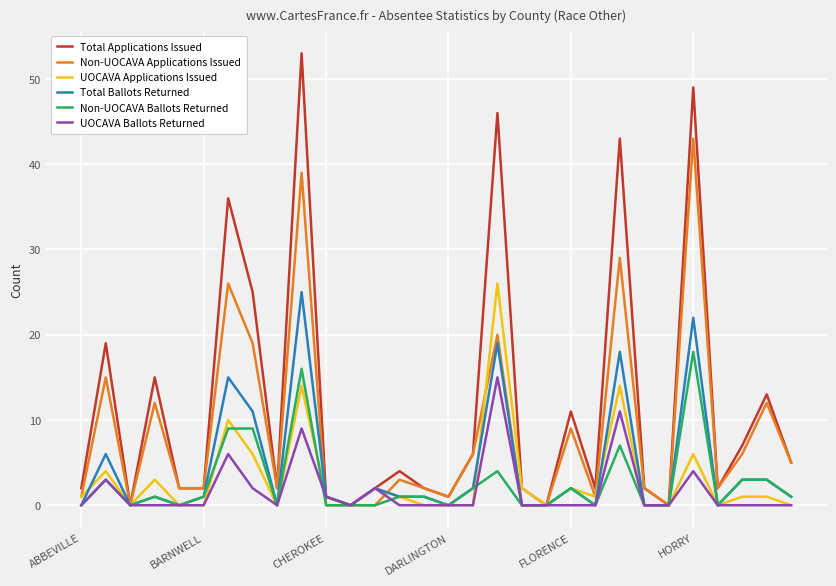

Which series has the largest total across all categories?

Total Applications Issued